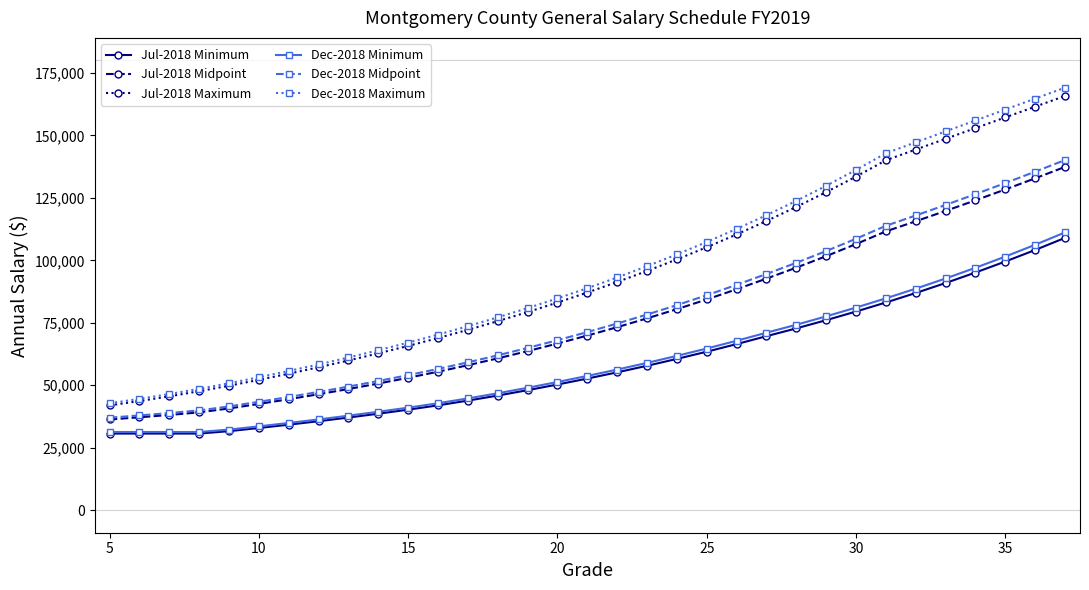

Which series has the largest total across all categories?

Dec-2018 Maximum